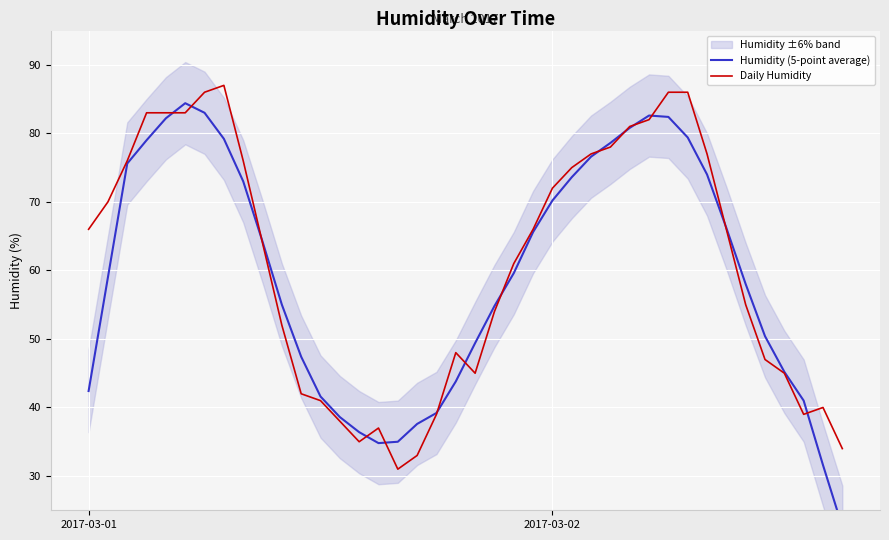

What is the sum of all Daily Humidity values?

2436